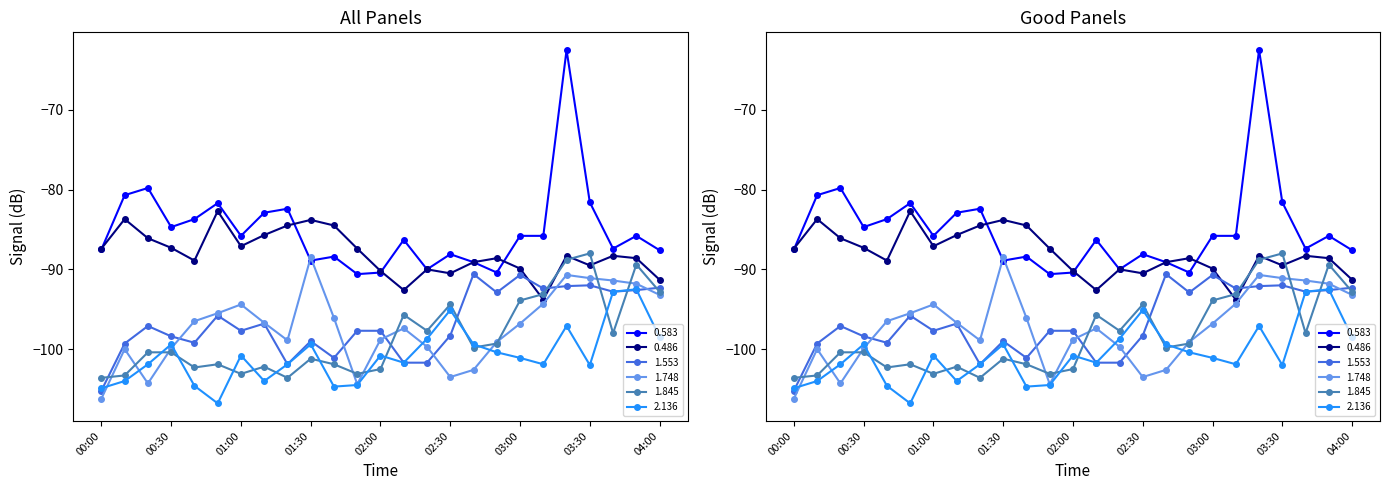

Is it true that 2.136 equals -20.8 at 03:20?

False